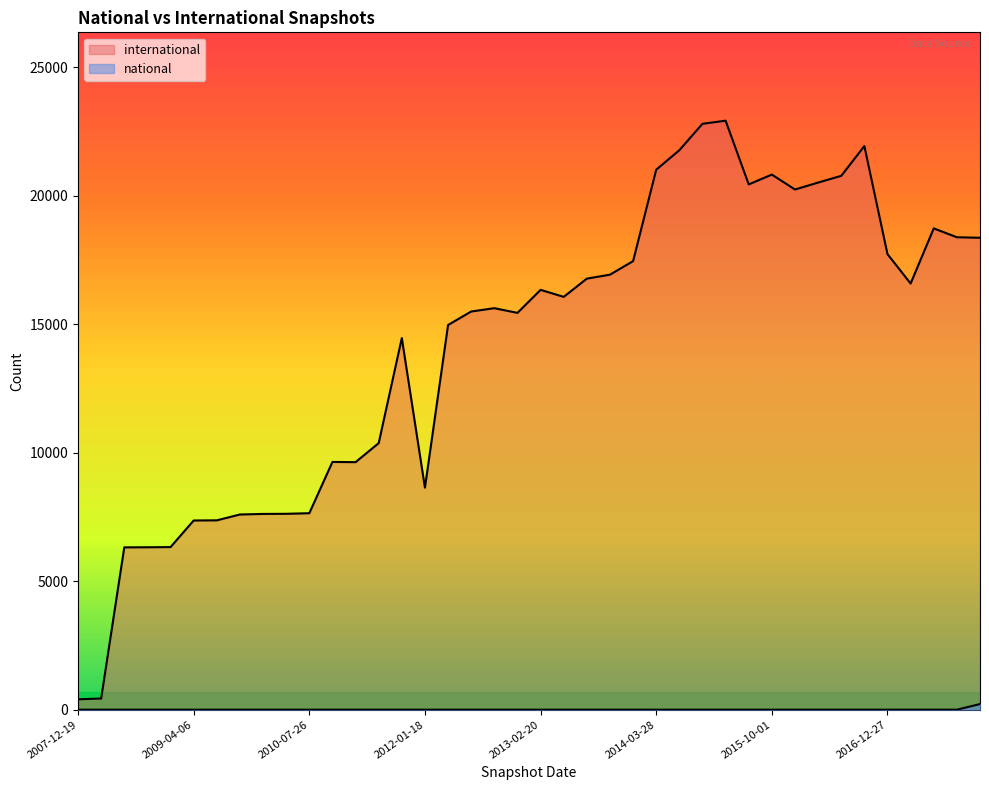

Between 2015-01-19 and 2016-07-04, which is larger?

2015-01-19